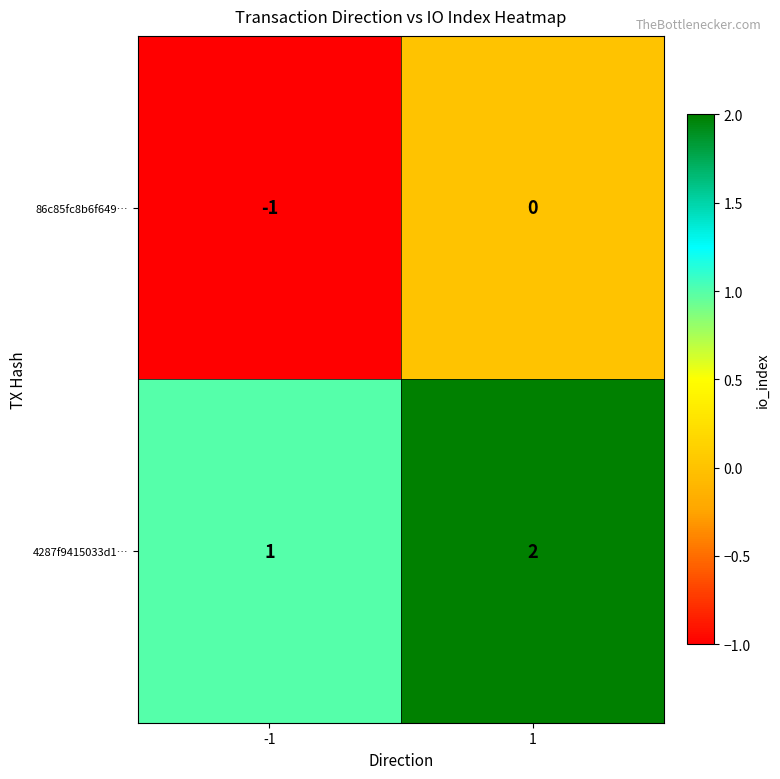

Reading left to right, what are all the values shown in this chart?

86c85fc8b6f649…: -1=-1	1=0
4287f9415033d1…: -1=1	1=2